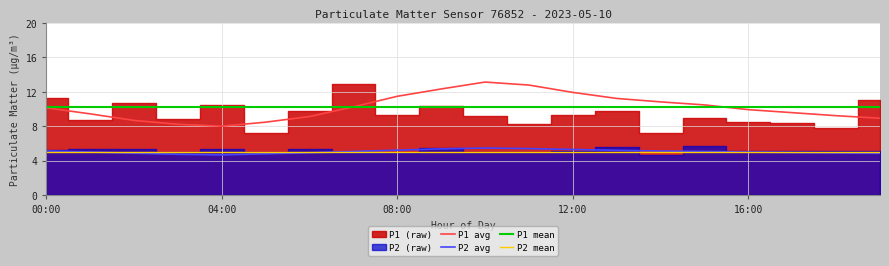

True or false: P2 avg and P1 avg intersect in this chart.

False